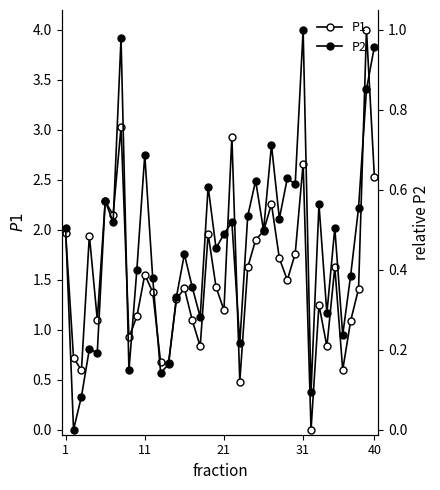

True or false: P1 has more than 0 points higher than both neighbors.

True